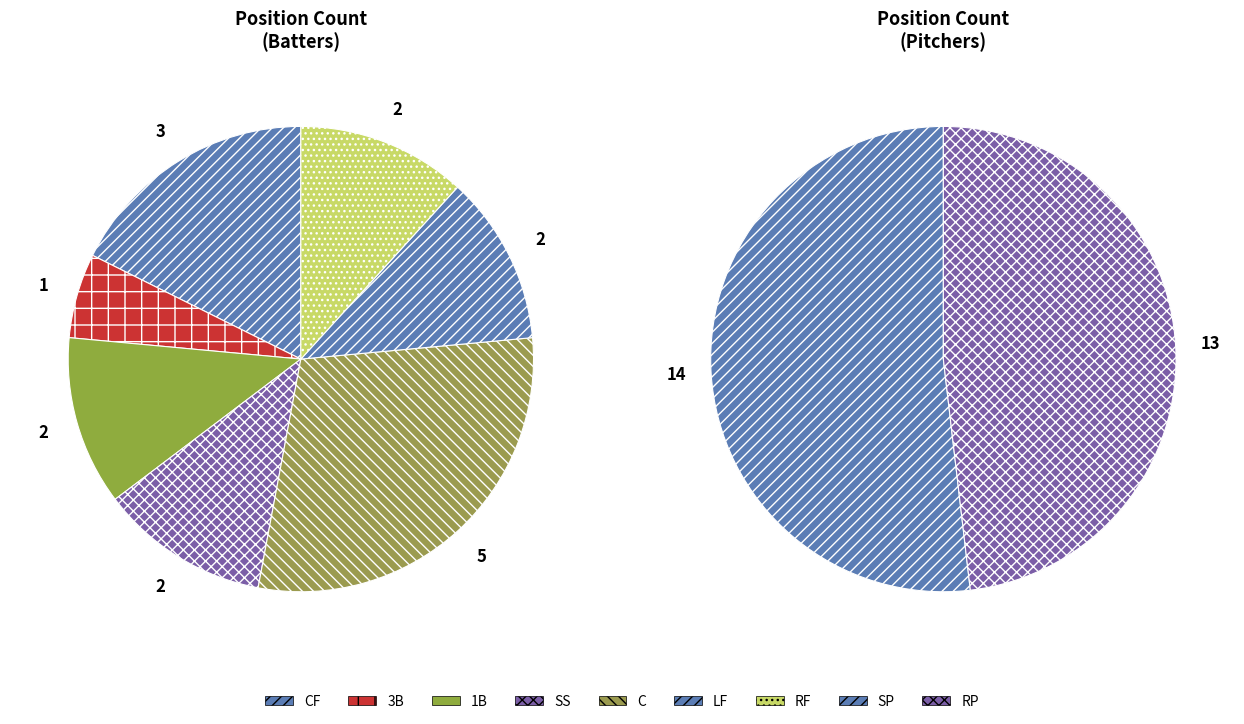

True or false: RF accounts for 5% of the total.

True